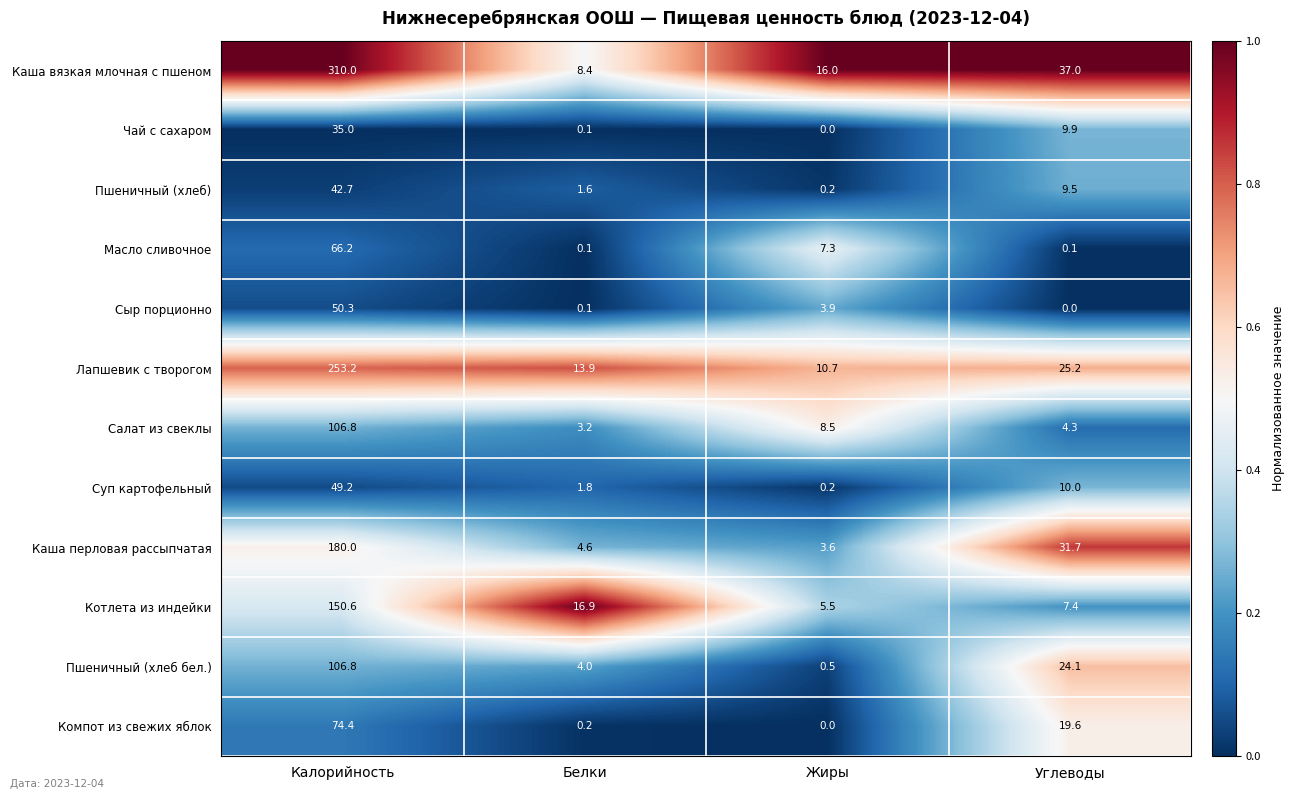

What is the difference between the maximum and minimum values in the Каша перловая рассыпчатая series?

176.4